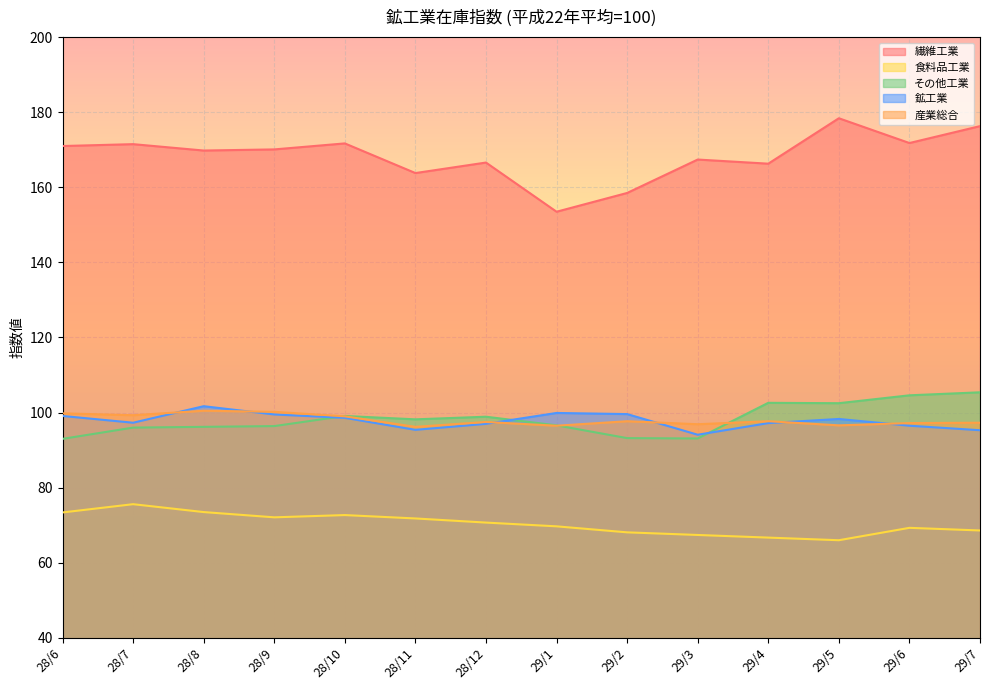

Which label corresponds to the smallest value in the chart?

29/5